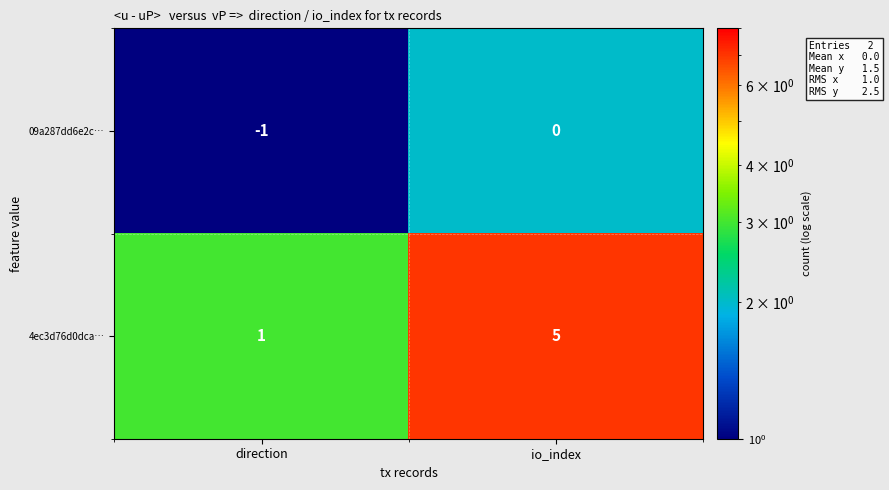

Count the number of data series in this chart.

2